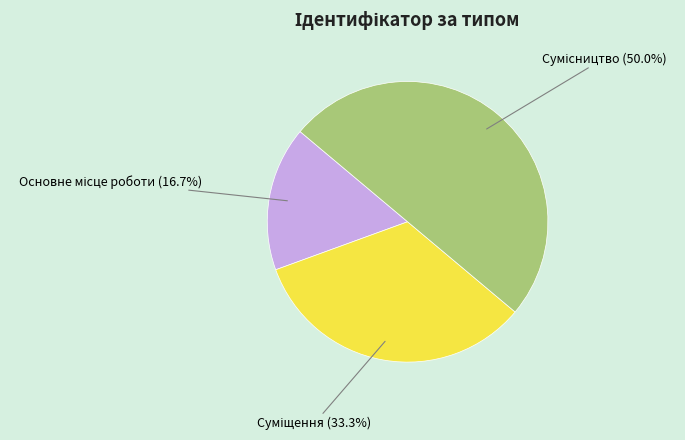

Which slice is the smallest?

Основне місце роботи